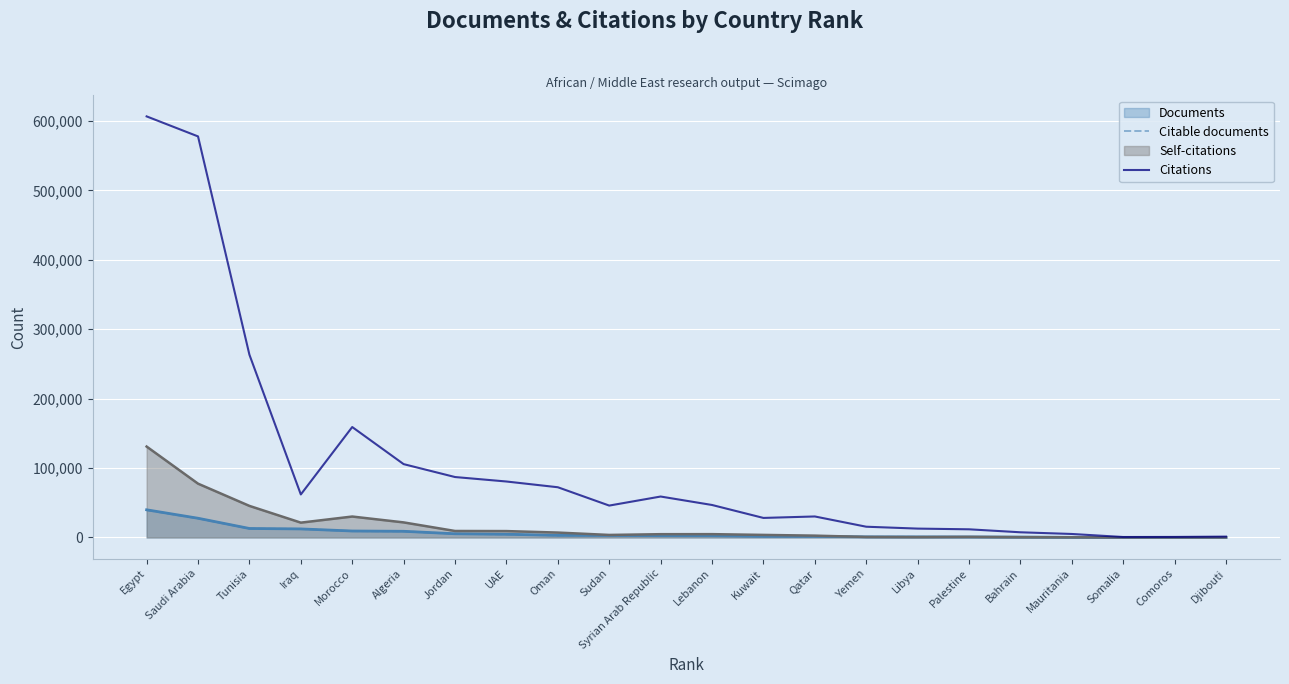

Where is the first local minimum for Citations?

Iraq